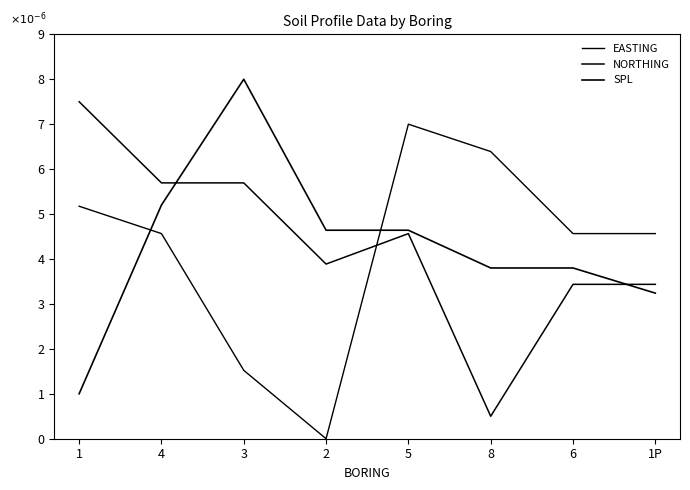

What is the label of the 8th point from the right?

1